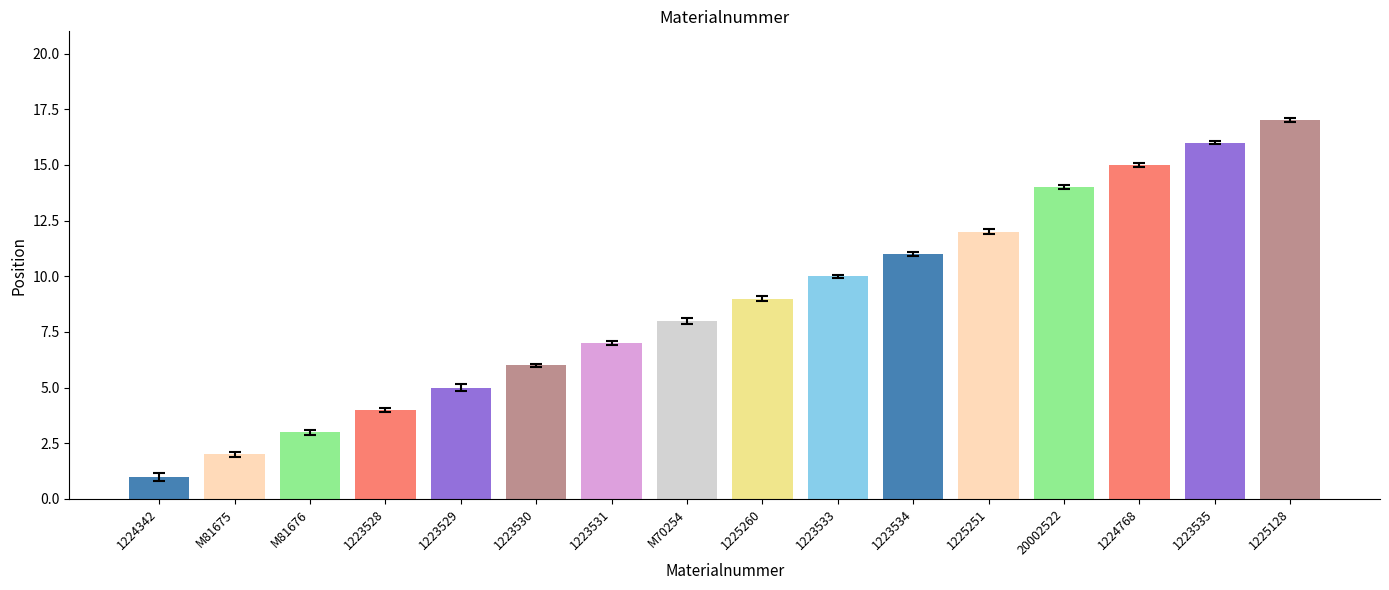

What is the change in value from 1223531 to 1223533?

+3